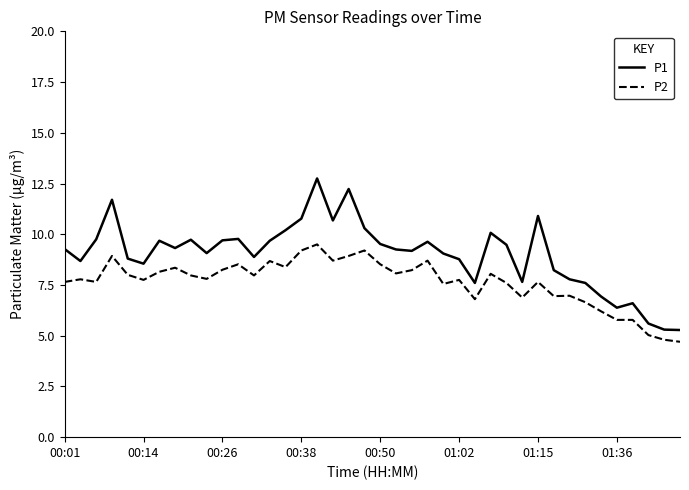

What is the difference between the maximum and minimum values in the P1 series?

7.5